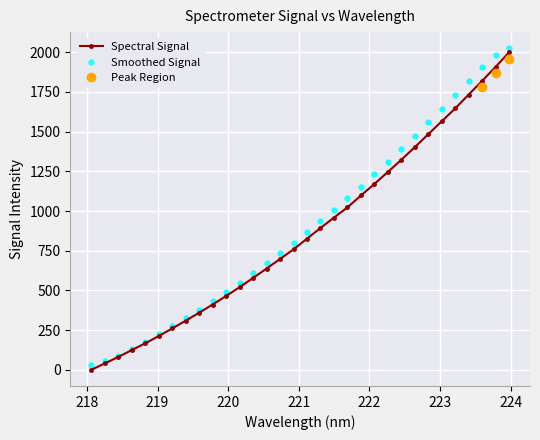

Reading left to right, list all the values displayed in this chart.

218.0596=0.0	218.2508=40.3	218.442=81.2	218.6332=124.3	218.8244=166.8	219.0156=212.9	219.2067=260.7	219.3979=309.6	219.589=359.7	219.7801=411.6	219.9712=465.3	220.1623=520.6	220.3533=578.7	220.5444=637.9	220.7354=698.3	220.9264=759.0	221.1174=826.1	221.3083=893.5	221.4993=958.7	221.6902=1023.1	221.8812=1098.0	222.0721=1170.8	222.263=1246.1	222.4538=1322.9	222.6447=1402.6	222.8355=1484.1	223.0264=1565.4	223.2172=1646.4	223.408=1733.6	223.5987=1819.8	223.7895=1908.0	223.9802=2000.0